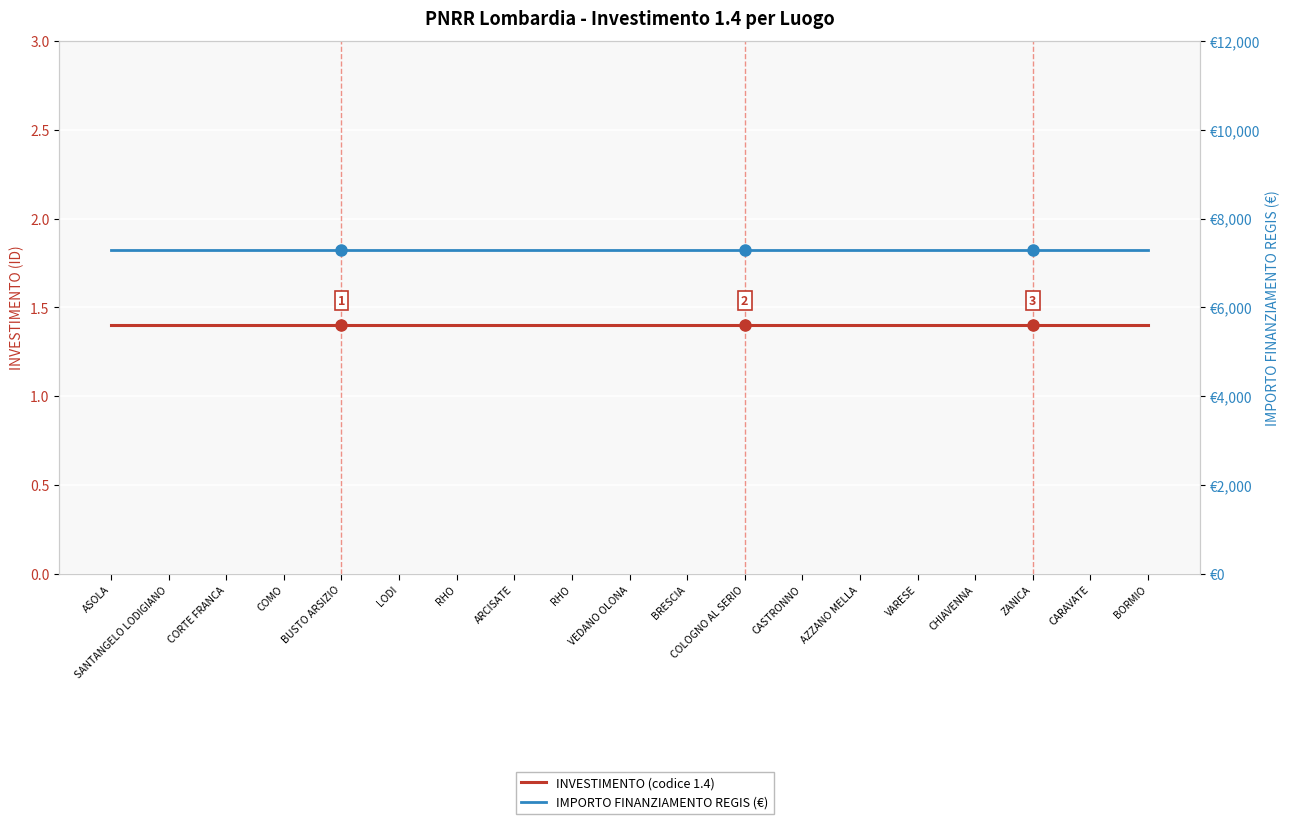

What are all the series names shown in the legend?

INVESTIMENTO (codice 1.4), IMPORTO FINANZIAMENTO REGIS (€)